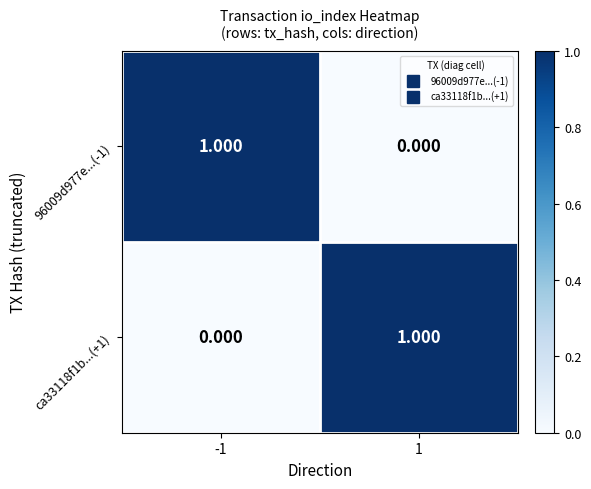

Which has a higher value, -1 or 1?

-1